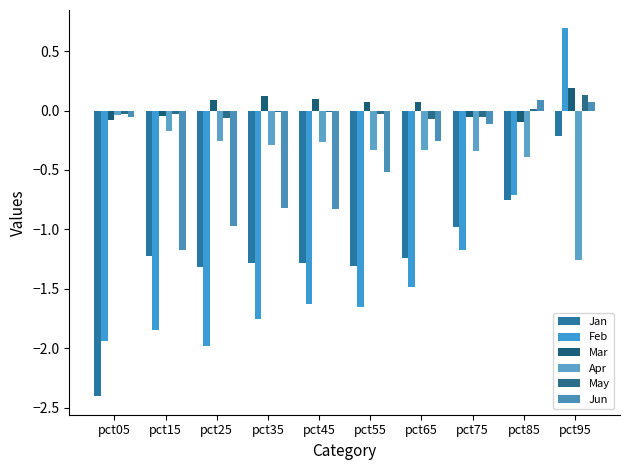

What value does the May series have at pct65?

-0.1